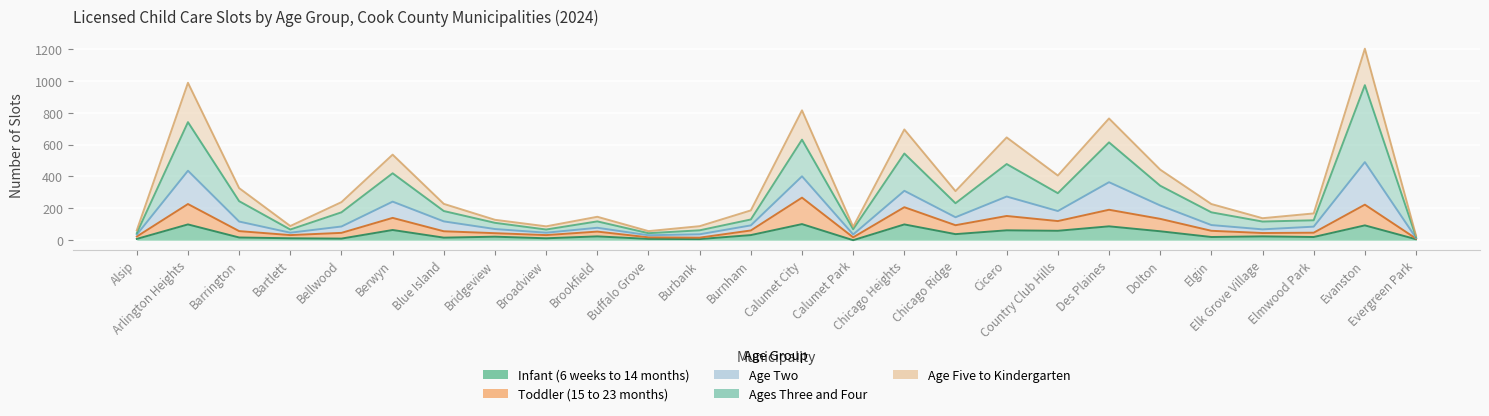

How many interior local valleys does the Age Two series have?

7